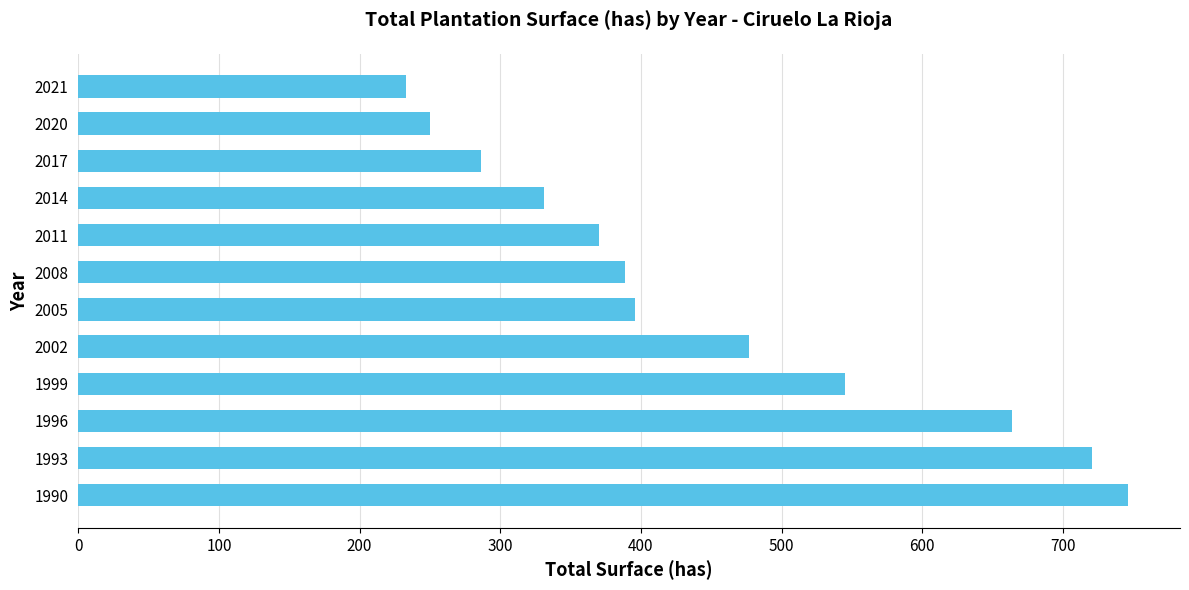

Does the chart contain any negative values?

No